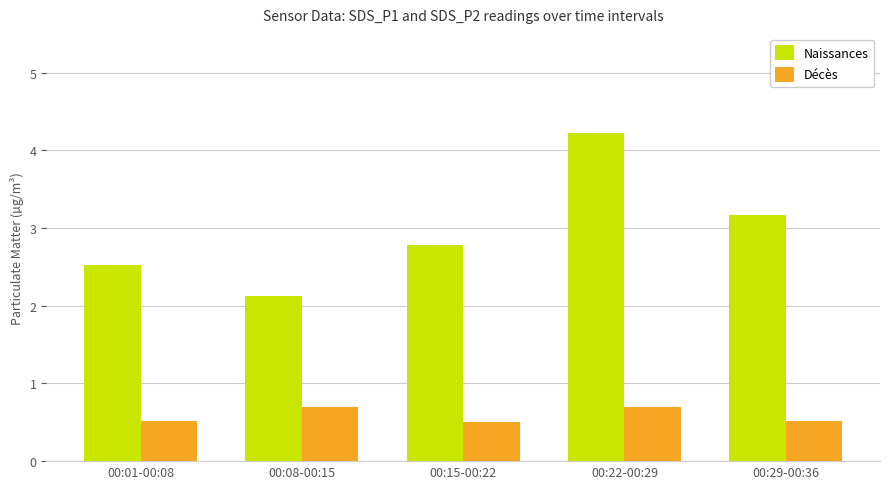

The Naissances series shows 6.1 at 00:22-00:29. True or false?

False